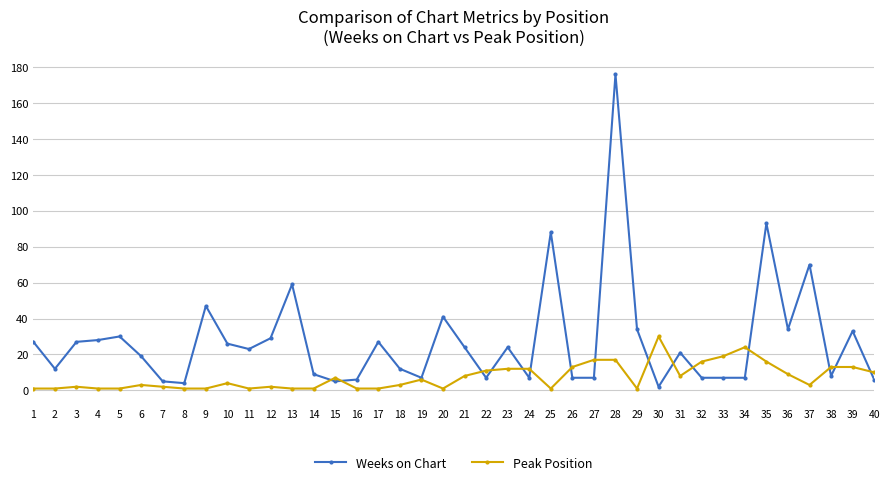

What are all the series names shown in the legend?

Weeks on Chart, Peak Position